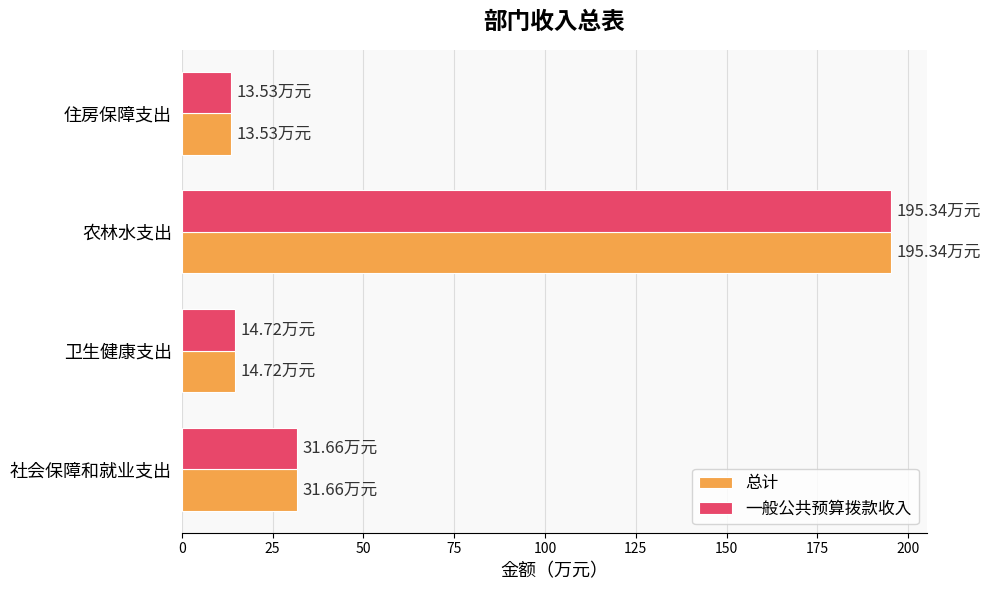

What is the difference between the maximum and second lowest values in the 总计 series?

180.6